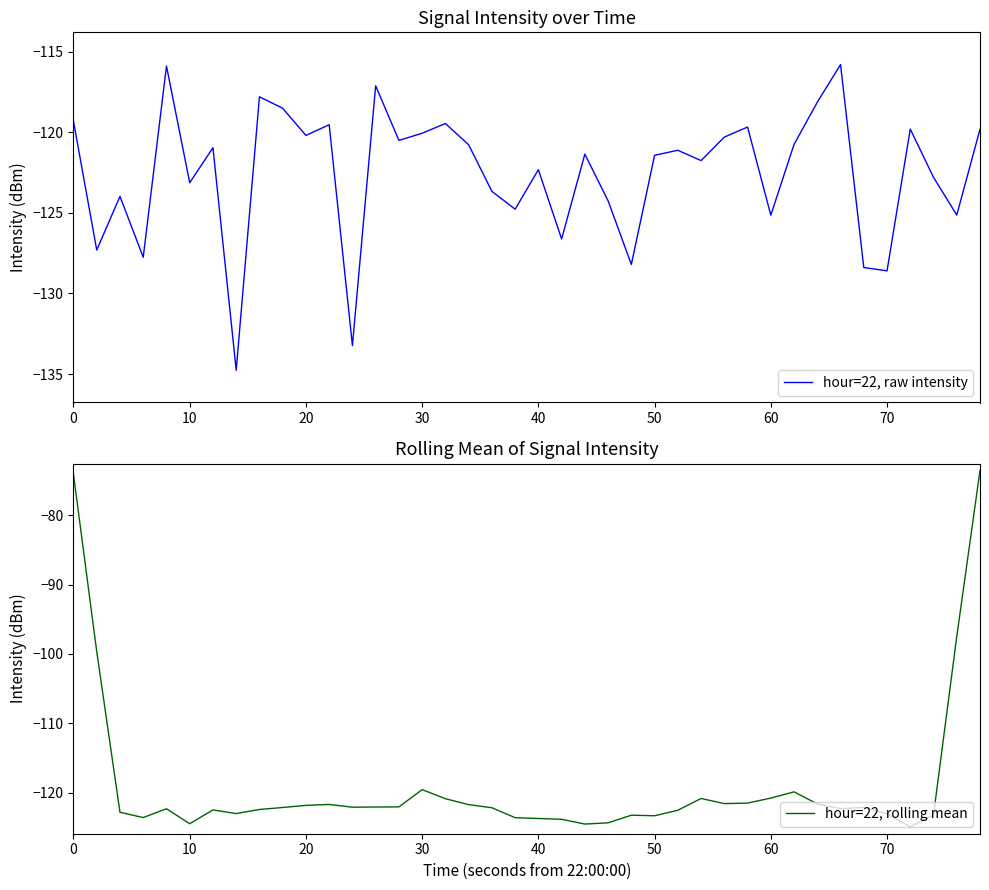

How many times do hour=22, rolling mean and hour=22, raw intensity cross each other?

20